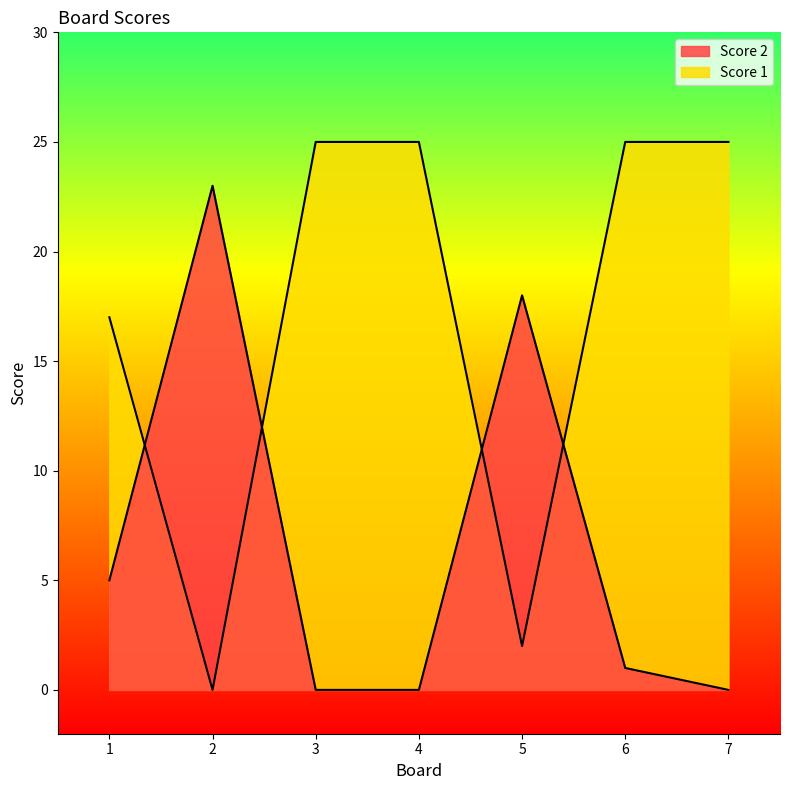

Is it true that Score 2 equals -14 at 3?

False